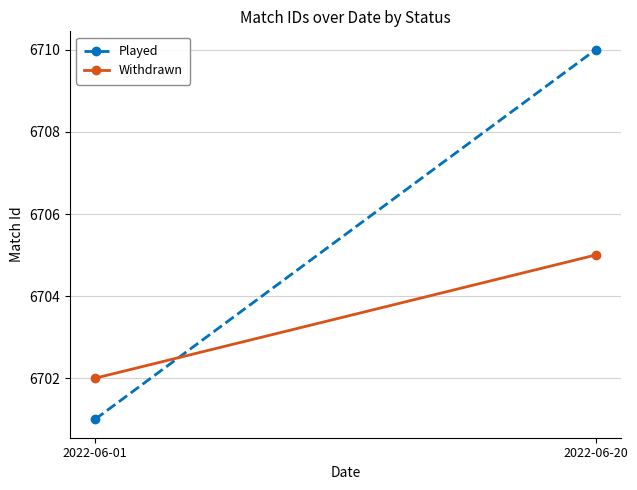

Rank the categories by Played value from highest to lowest.

2022-06-20, 2022-06-01